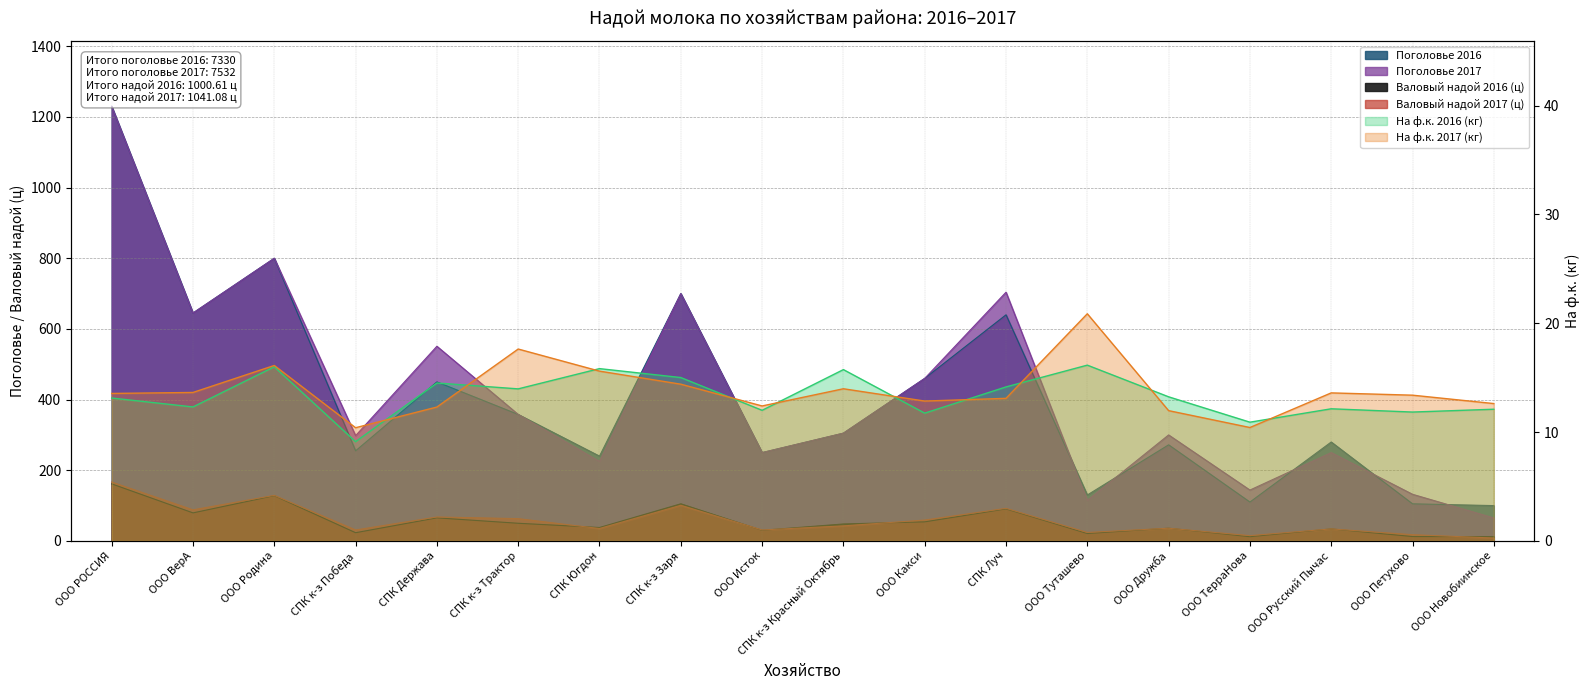

Does the chart have visible grid lines?

Yes